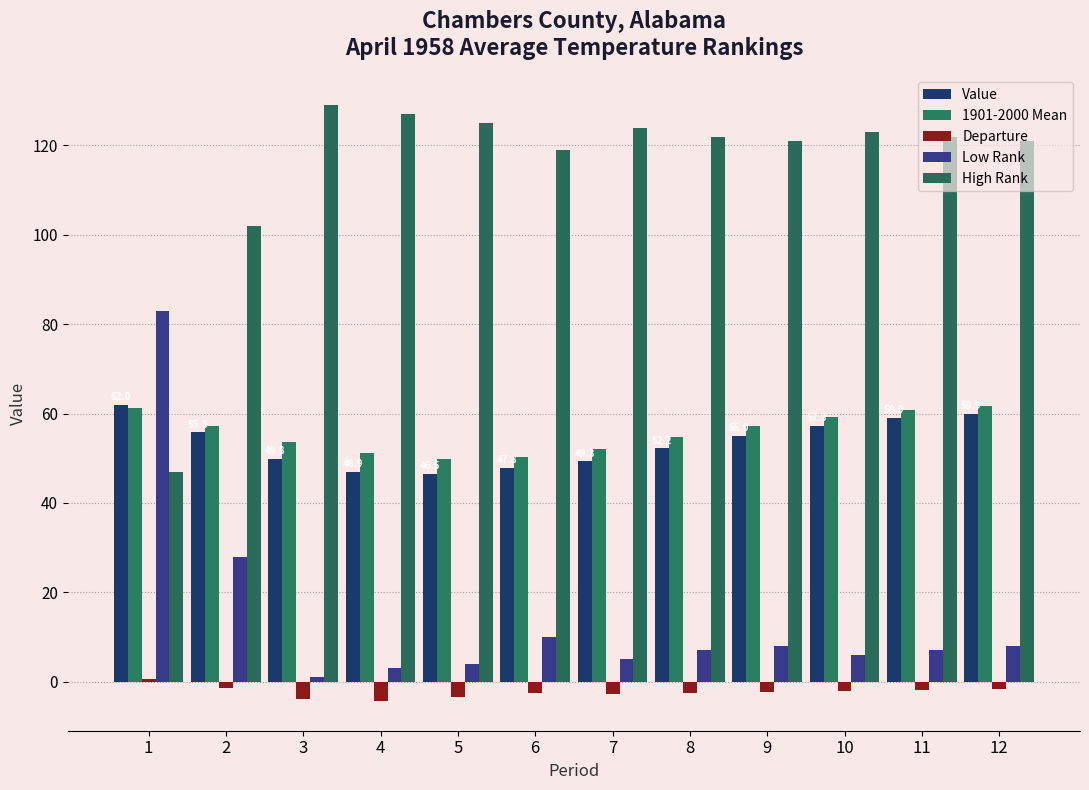

What is the difference between the highest and lowest values at 6?

121.5